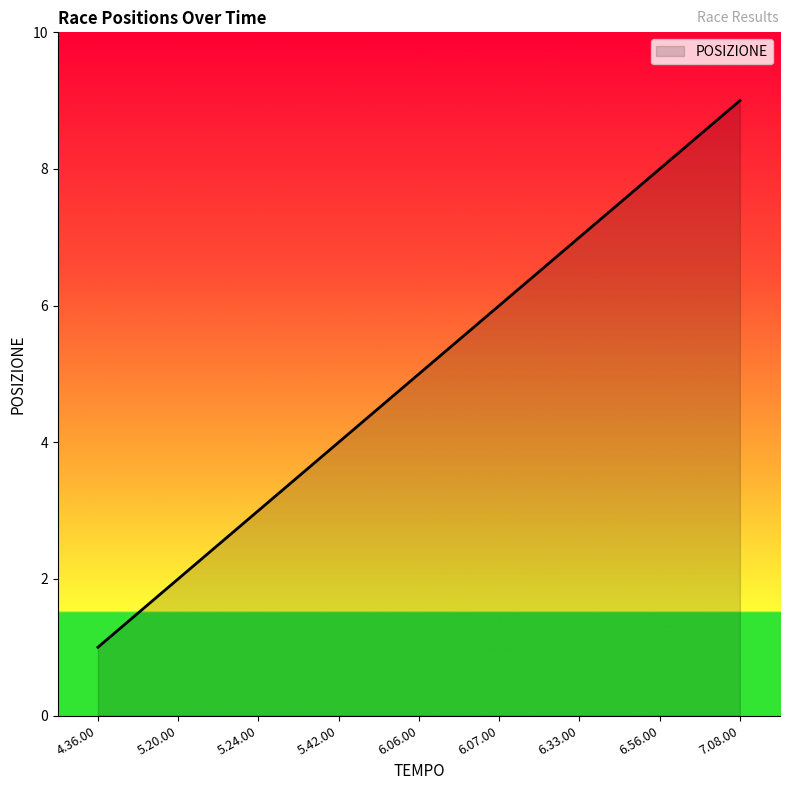

How many lines are shown in the chart?

1